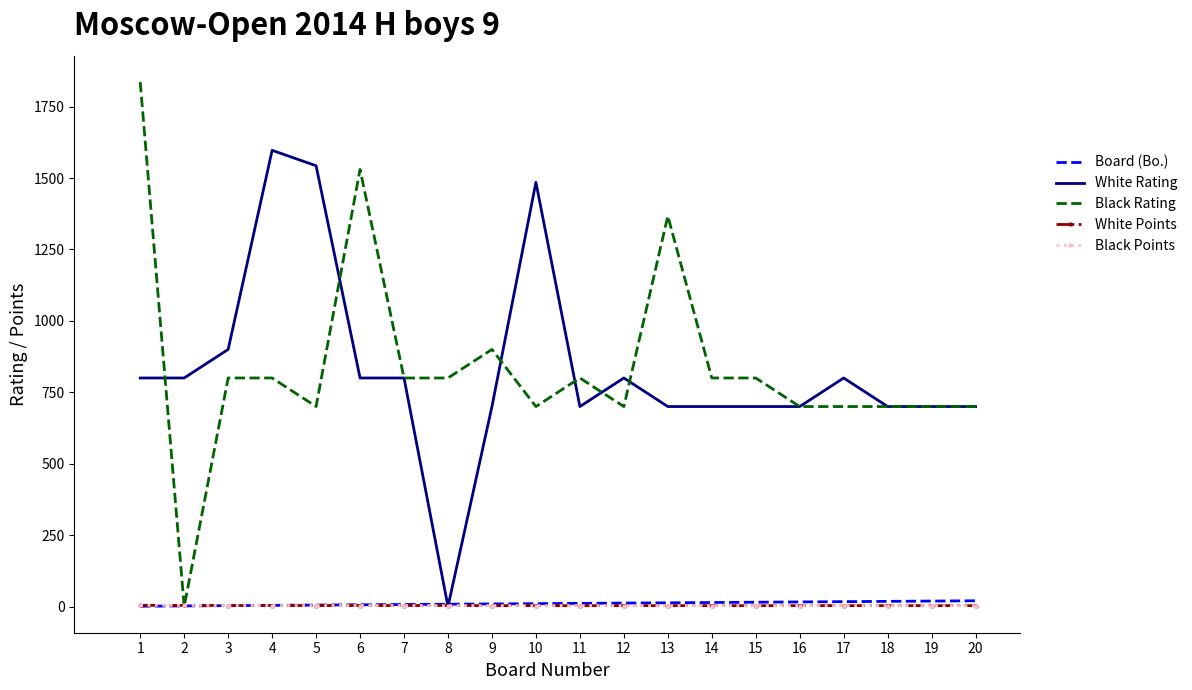

Which series has the widest spread of values?

Black Rating